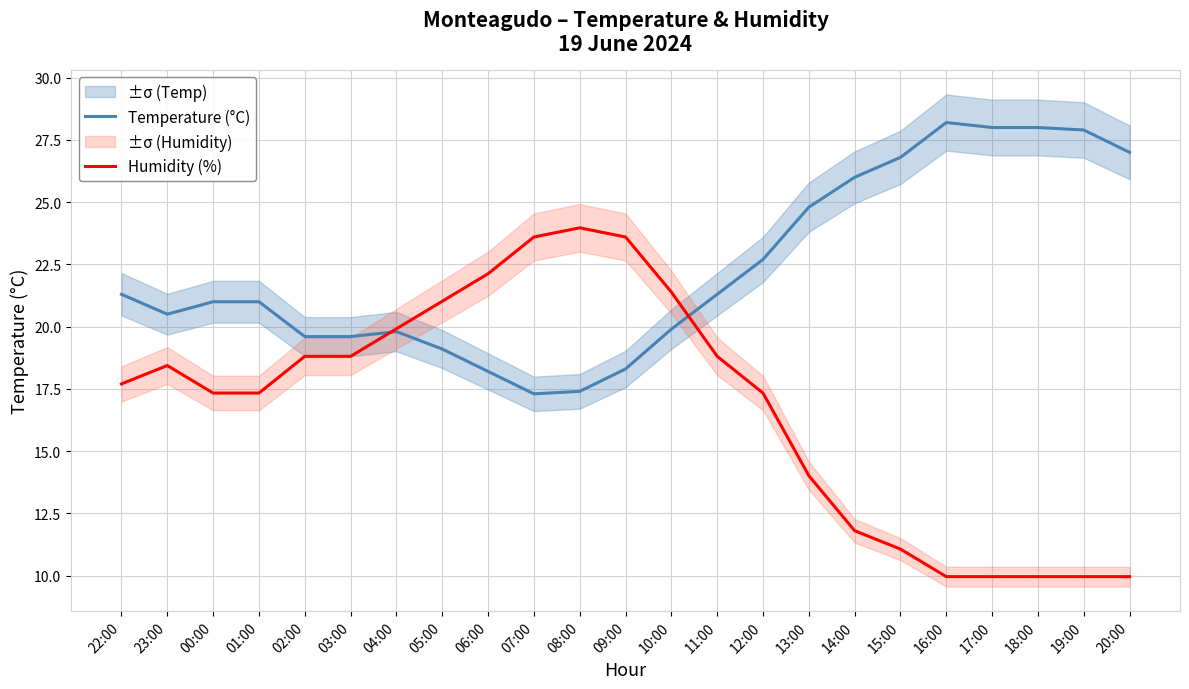

Reading left to right, extract all data points from this chart.

Temperature (°C): 21.3	20.5	21.0	21.0	19.6	19.6	19.8	19.1	18.2	17.3	17.4	18.3	19.9	21.3	22.7	24.8	26.0	26.8	28.2	28.0	28.0	27.9	27.0
Humidity (%): 17.7	18.4	17.3	17.3	18.8	18.8	19.9	21.0	22.1	23.6	24.0	23.6	21.4	18.8	17.3	14.0	11.8	11.1	10.0	10.0	10.0	10.0	10.0